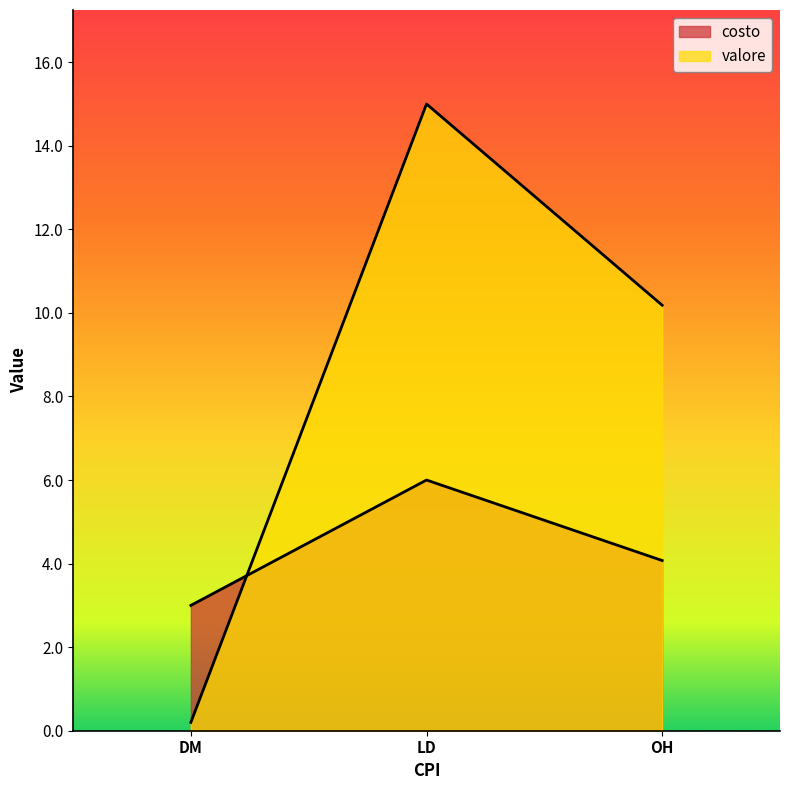

List the labels in order of valore value, smallest first.

DM, OH, LD